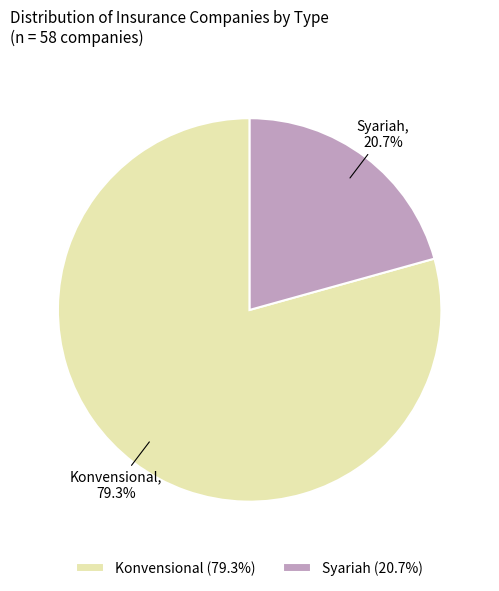

Which slice is the smallest?

Syariah